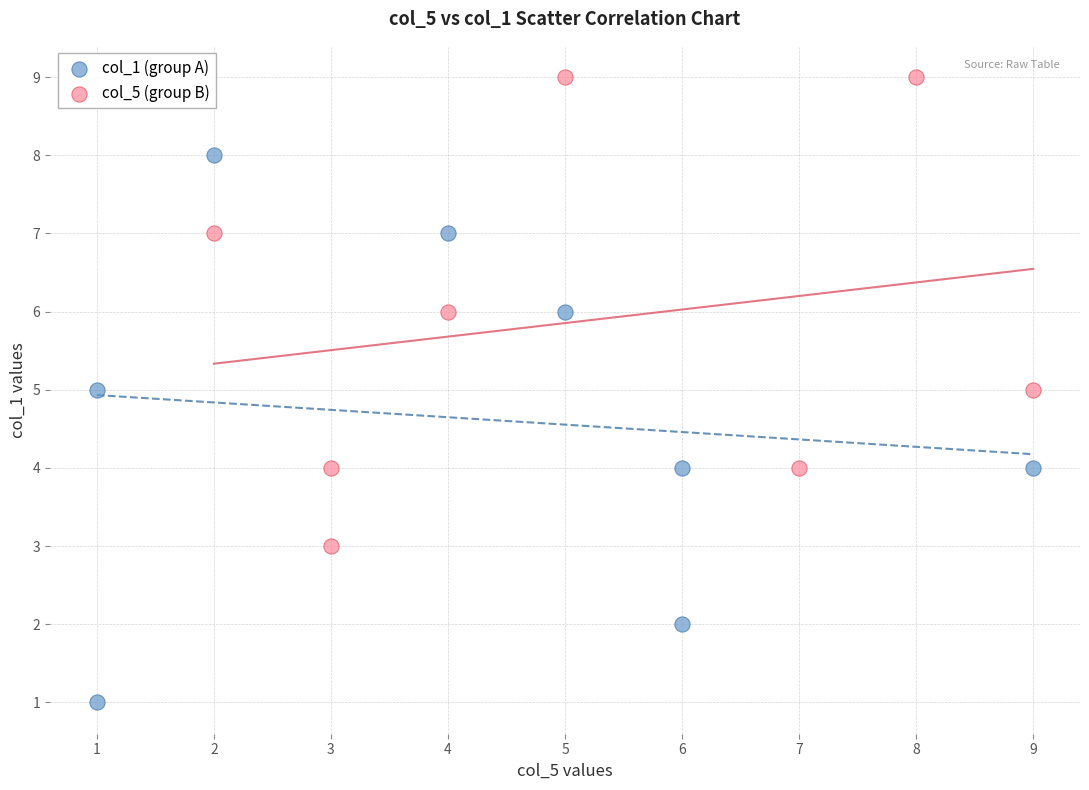

Which series reaches the minimum Y coordinate?

col_1 (group A)